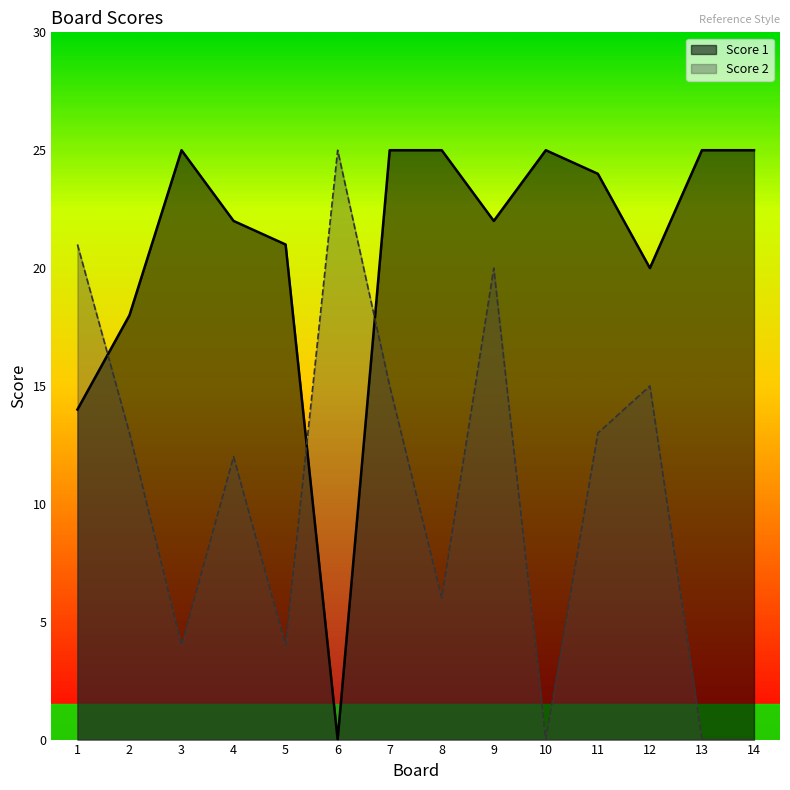

Reading left to right, list all the values displayed in this chart.

Score 2: 1=21	2=13	3=4	4=12	5=4	6=25	7=15	8=6	9=20	10=0	11=13	12=15	13=0	14=0
Score 1: 1=14	2=18	3=25	4=22	5=21	6=0	7=25	8=25	9=22	10=25	11=24	12=20	13=25	14=25